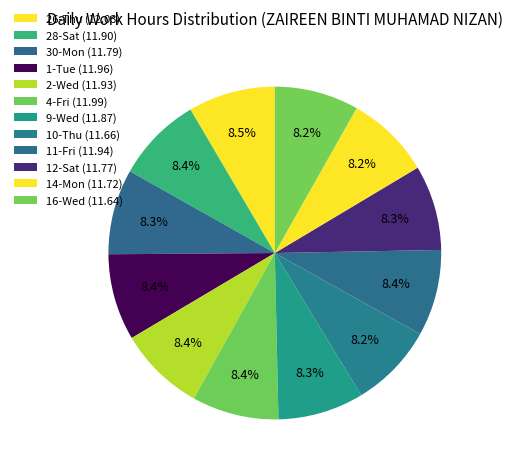

Combined, what portion of the pie is 30-Mon and 2-Wed?

16.7%